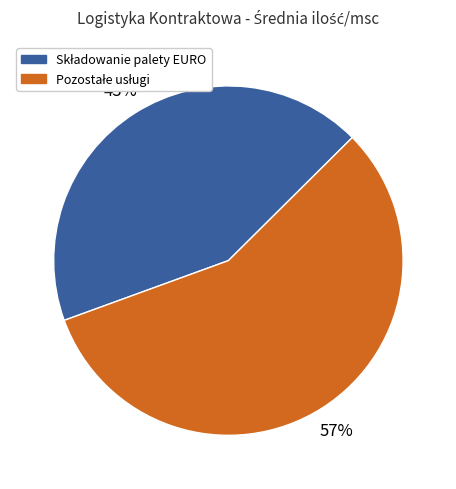

To the nearest percent, what is the average slice percentage?

50%